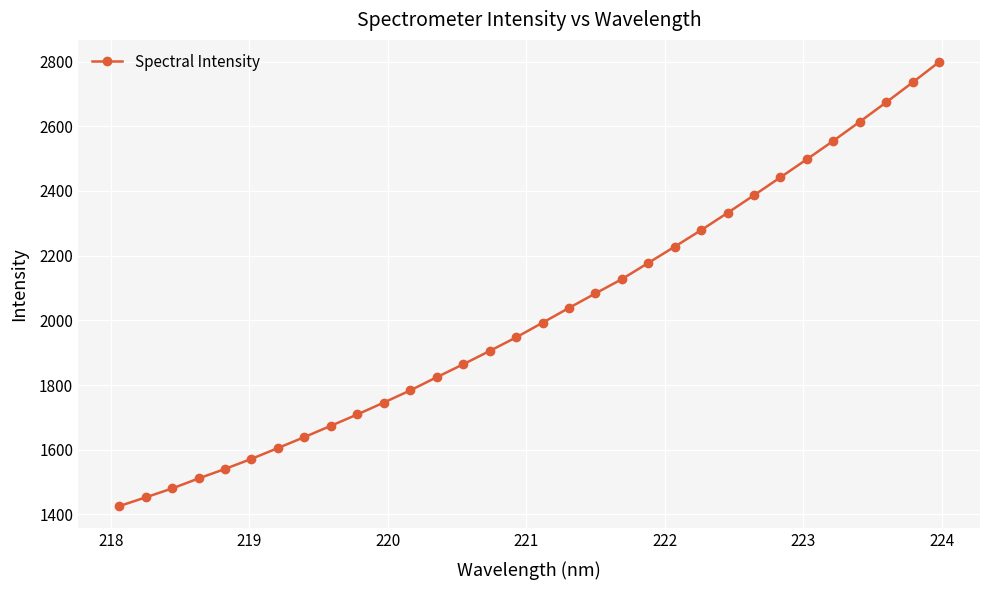

True or false: the data has more than 2 interior local peaks.

False